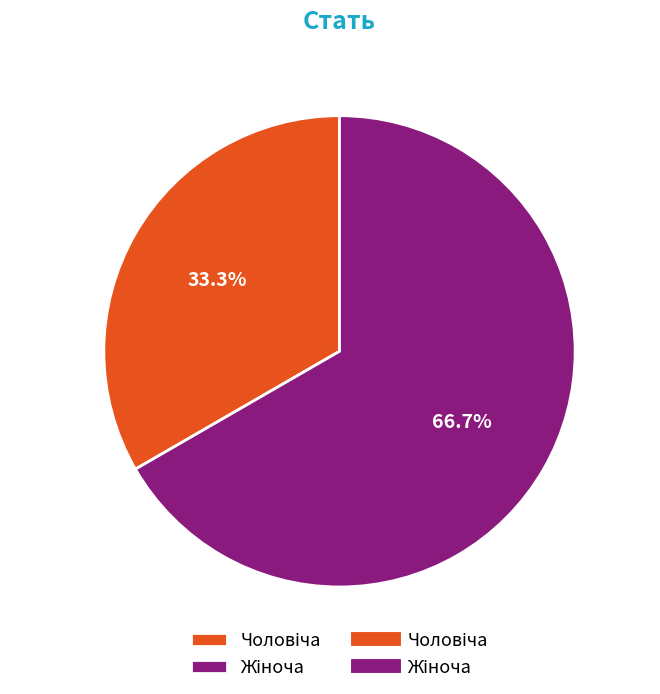

Does any single category account for the majority?

Yes